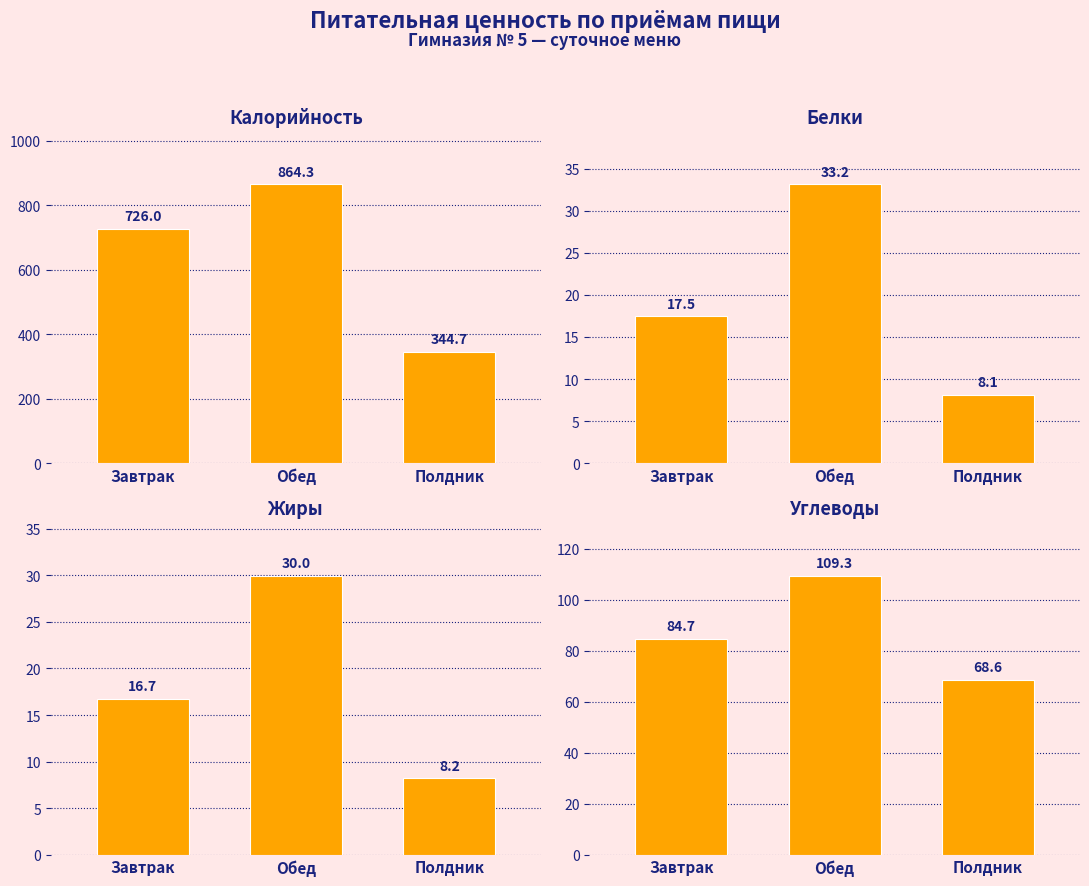

What is the maximum value shown in the chart?

864.3